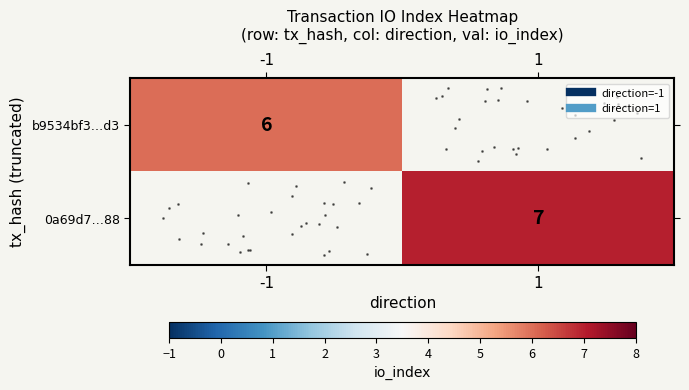

Which category has the lowest value across all series?

-1